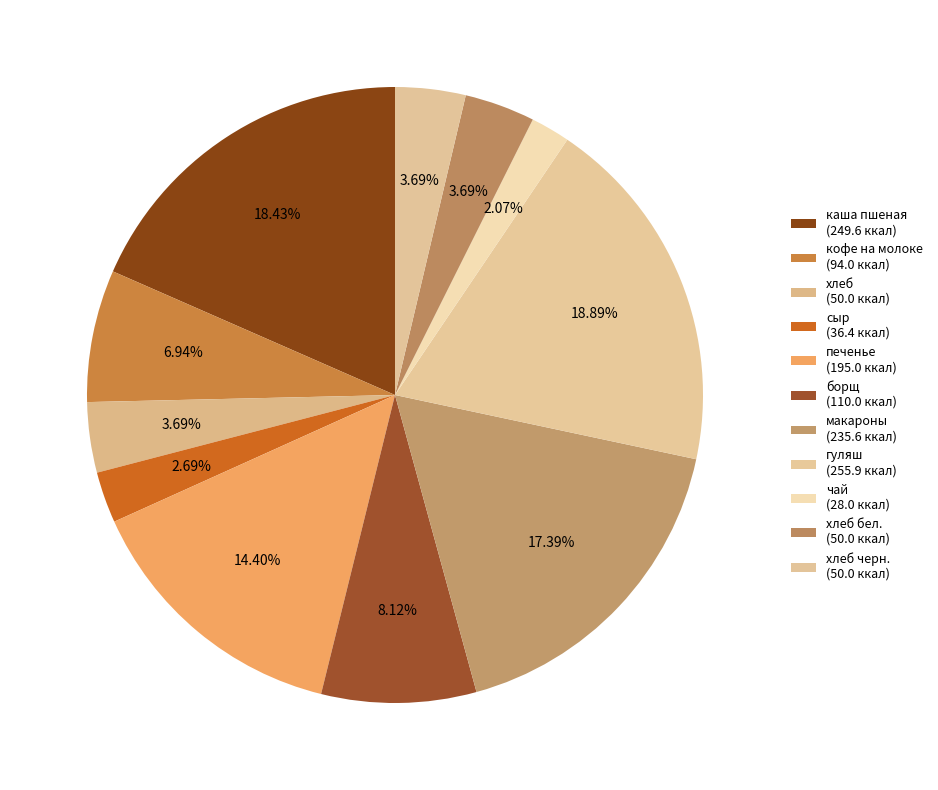

Which category has the biggest portion of the pie?

гуляш